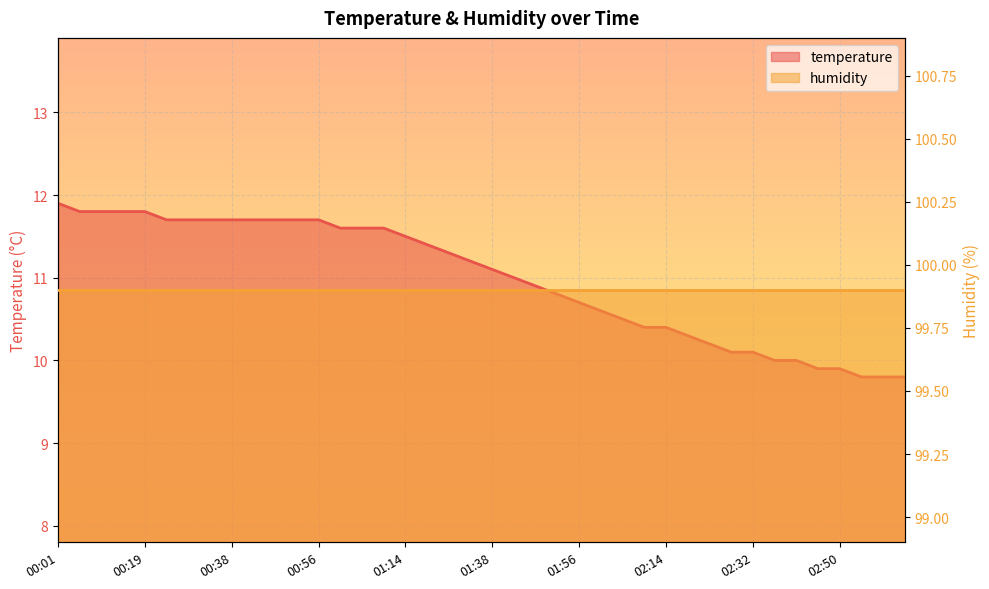

The chart shows a value of 16.5 at 00:15. True or false?

False